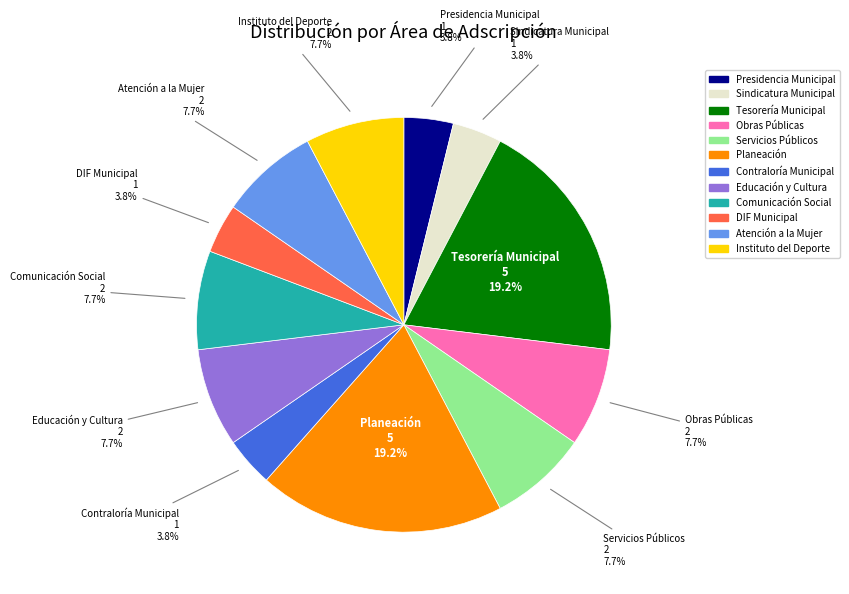

To the nearest percent, what portion does Tesorería Municipal represent?

19%